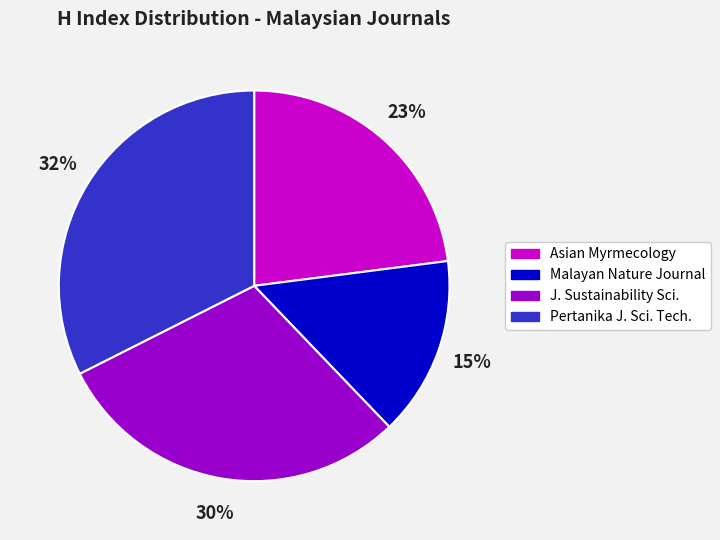

Is there any slice that represents more than half of the pie?

No